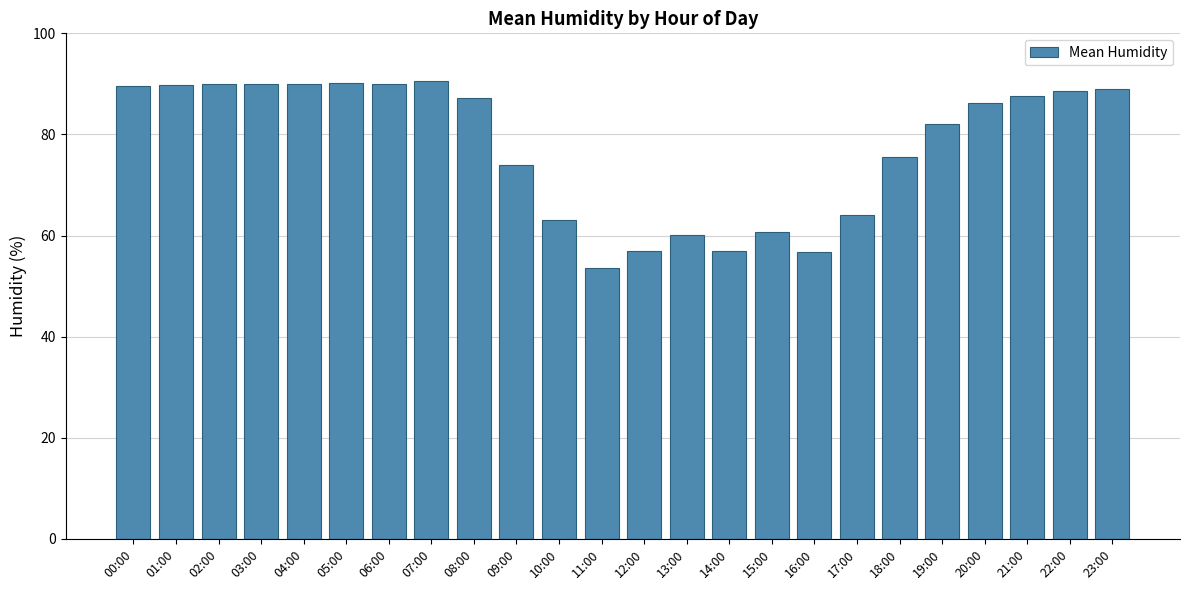

What is the sum of the values at 07:00 and 06:00?

180.5